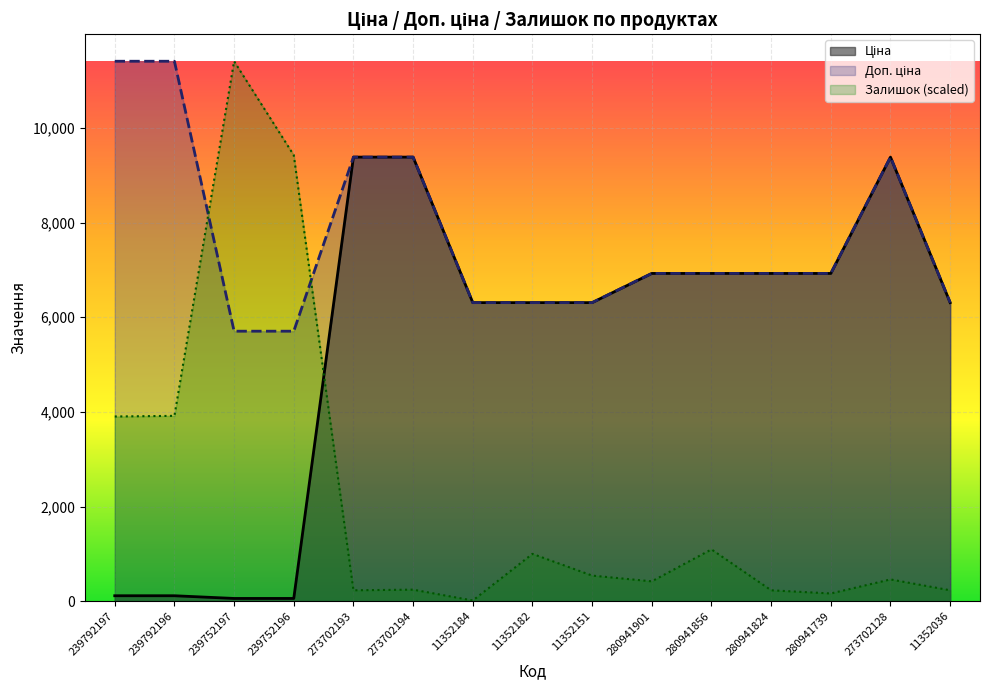

What are all the series names shown in the legend?

Ціна, Доп. ціна, Залишок